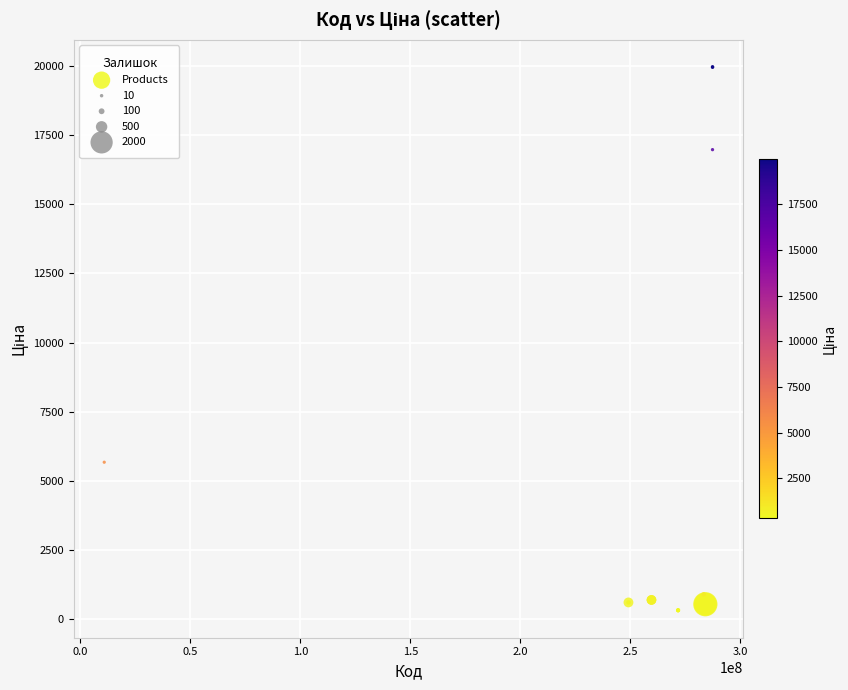

What Y value in the scatter plot is closest to 10137?

5673.8